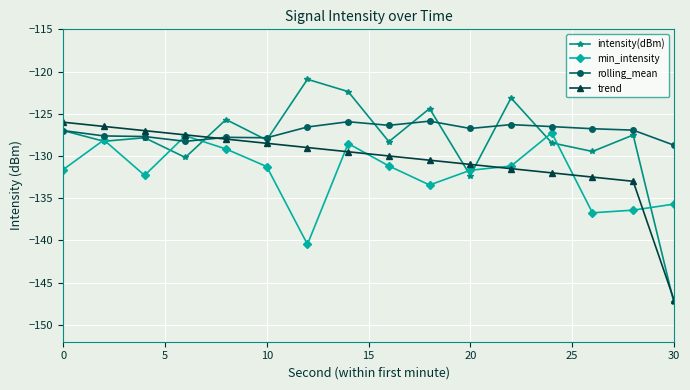

What is the value of the rolling_mean point at the 14th from the left?

-126.8